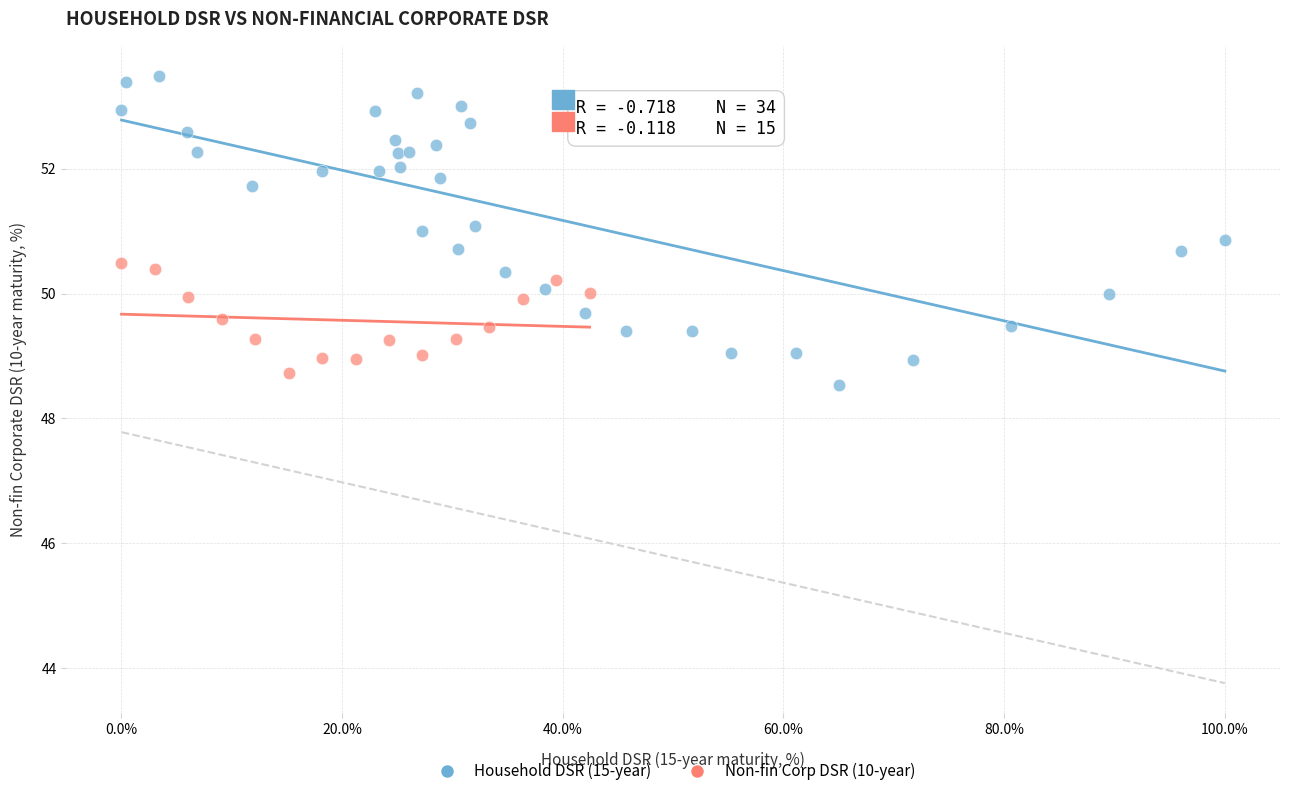

Which series reaches the maximum Y coordinate?

Household DSR (15-year)